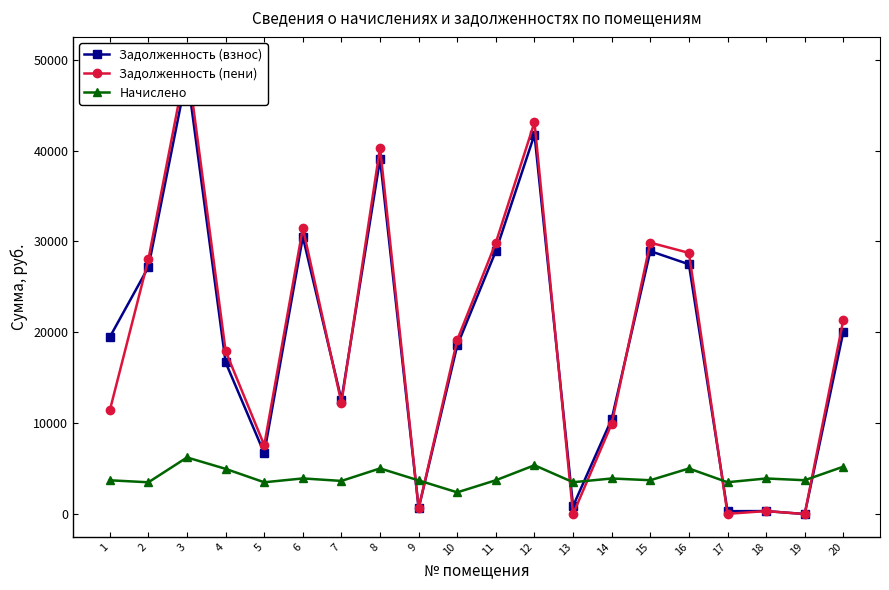

Reading right to left, transcribe all the data shown in this chart.

Задолженность (взнос): 20=20060.9	19=0.0	18=326.2	17=316.2	16=27491.5	15=28941.8	14=10448.2	13=876.2	12=41776.5	11=28956.3	10=18567.3	9=633.4	8=39068.9	7=12563.6	6=30503.6	5=6698.7	4=16691.0	3=48463.1	2=27188.0	1=19477.0
Задолженность (пени): 20=21364.5	19=0.0	18=326.2	17=23.7	16=28745.3	15=29872.5	14=9926.8	13=0.0	12=43119.1	11=29887.0	10=19164.0	9=633.7	8=40324.6	7=12240.7	6=31483.9	5=7572.5	4=17934.2	3=50020.7	2=28061.8	1=11405.8
Начислено: 20=5214.4	19=3722.5	18=3914.3	17=3502.3	16=5015.4	15=3722.5	14=3914.3	13=3502.3	12=5370.6	11=3722.5	10=2386.9	9=3701.2	8=5022.5	7=3644.4	6=3921.4	5=3495.1	4=4972.8	3=6230.2	2=3495.1	1=3715.4